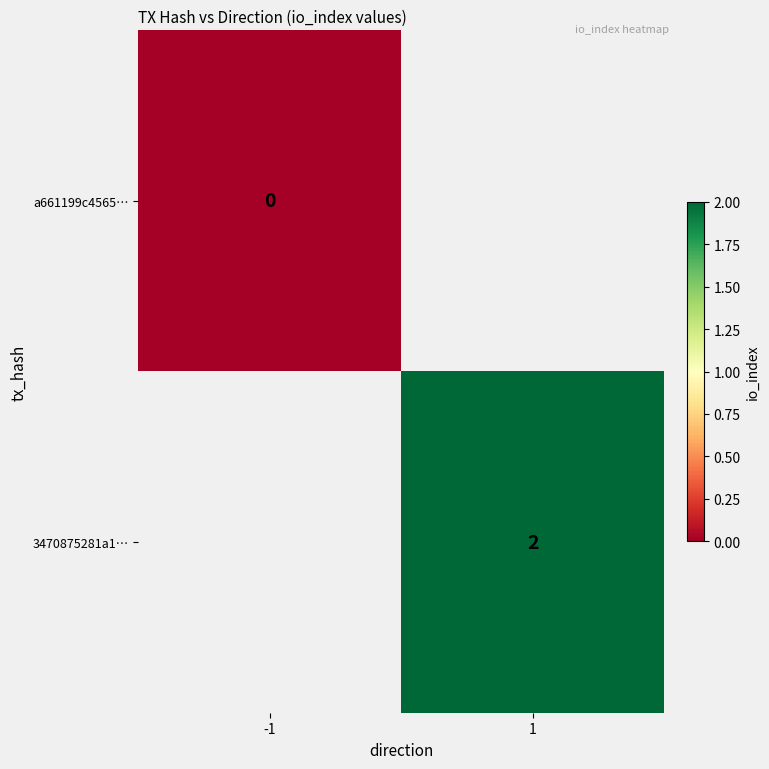

True or false: 3470875281a1… has a value of 1 at 1.

False